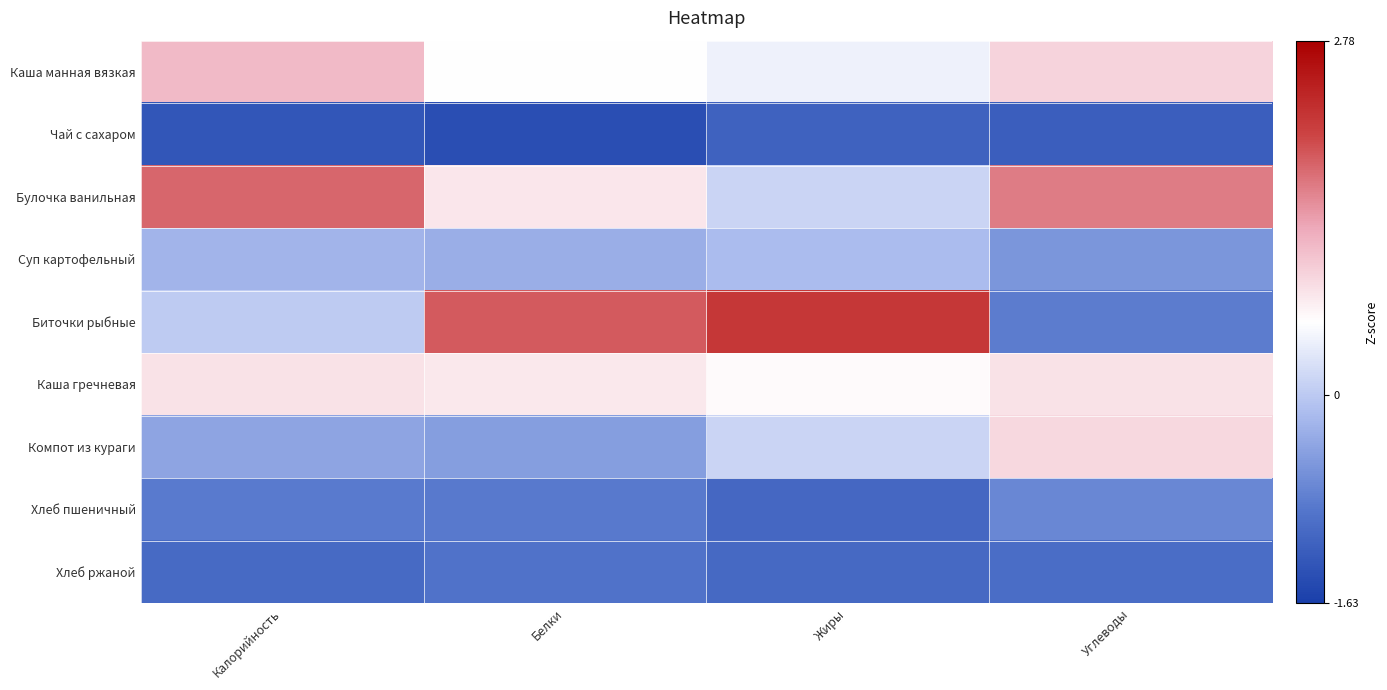

Reading left to right, extract all data points from this chart.

Каша манная вязкая: Калорийность=1.2	Белки=0.6	Жиры=0.4	Углеводы=0.9
Чай с сахаром: Калорийность=-1.3	Белки=-1.4	Жиры=-1.2	Углеводы=-1.2
Булочка ванильная: Калорийность=1.8	Белки=0.8	Жиры=0.1	Углеводы=1.6
Суп картофельный: Калорийность=-0.2	Белки=-0.3	Жиры=-0.1	Углеводы=-0.5
Биточки рыбные: Калорийность=0.0	Белки=1.9	Жиры=2.2	Углеводы=-0.8
Каша гречневая: Калорийность=0.8	Белки=0.8	Жиры=0.6	Углеводы=0.8
Компот из кураги: Калорийность=-0.4	Белки=-0.5	Жиры=0.1	Углеводы=0.9
Хлеб пшеничный: Калорийность=-0.8	Белки=-0.9	Жиры=-1.1	Углеводы=-0.7
Хлеб ржаной: Калорийность=-1.0	Белки=-1.0	Жиры=-1.1	Углеводы=-1.0